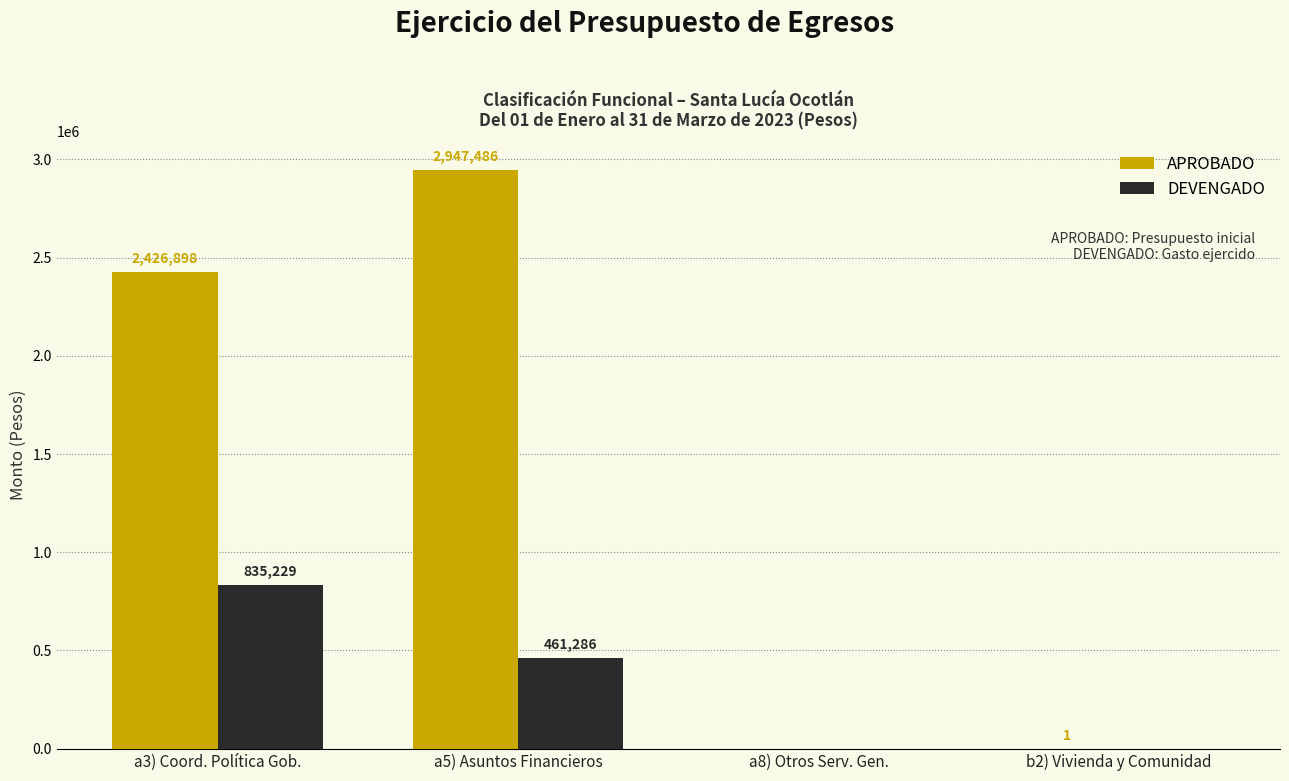

What is the approximate value of DEVENGADO at a5) Asuntos Financieros?

461286.3